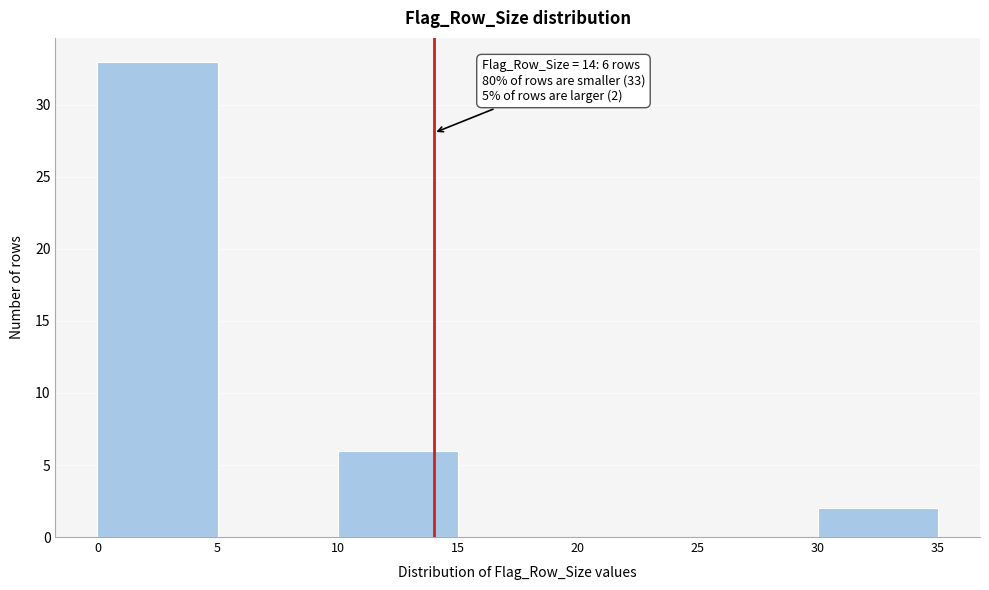

Over which range of the x-axis is the bar tallest?

0 to 5